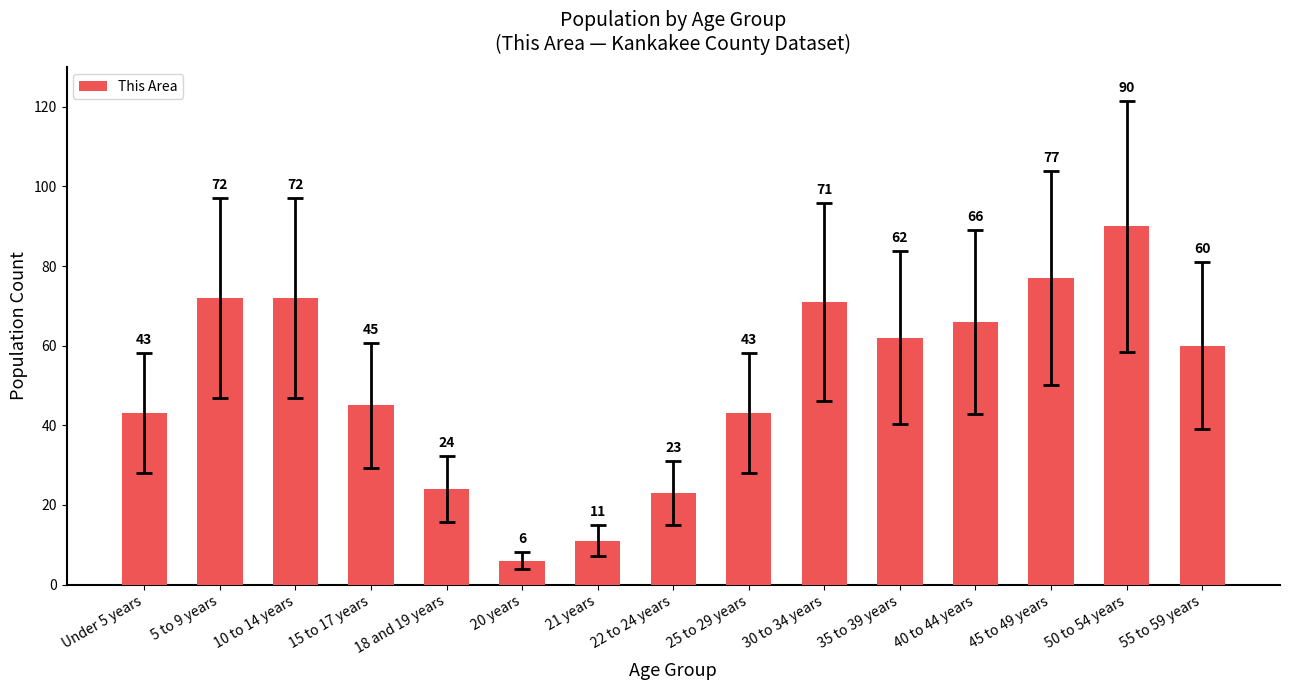

What is the maximum value shown in the chart?

90